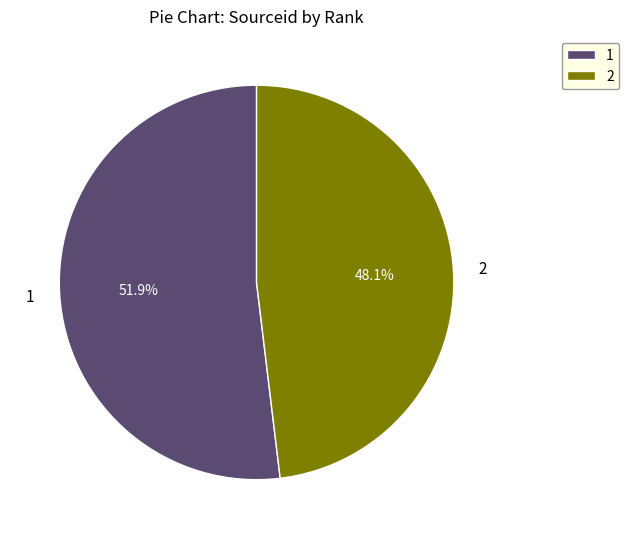

How many slices are in this pie chart?

2